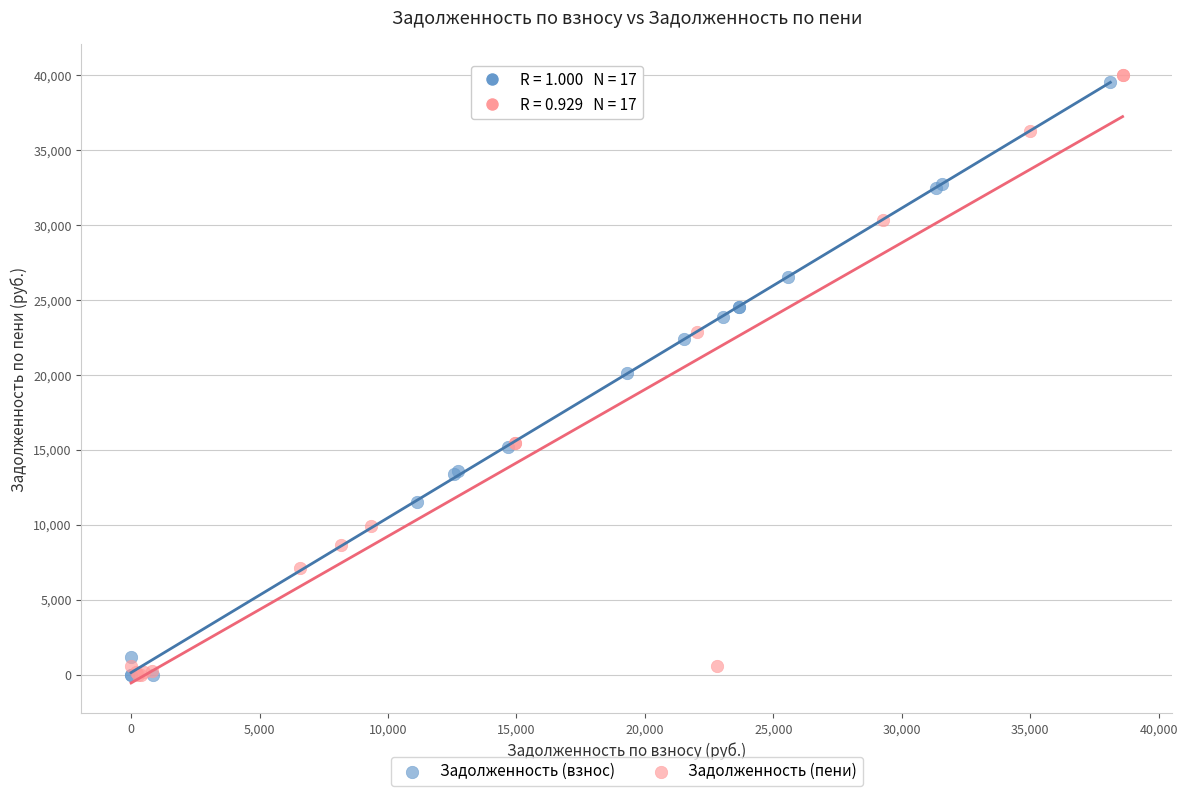

What are all the series names shown in the legend?

Задолженность (взнос), Задолженность (пени)